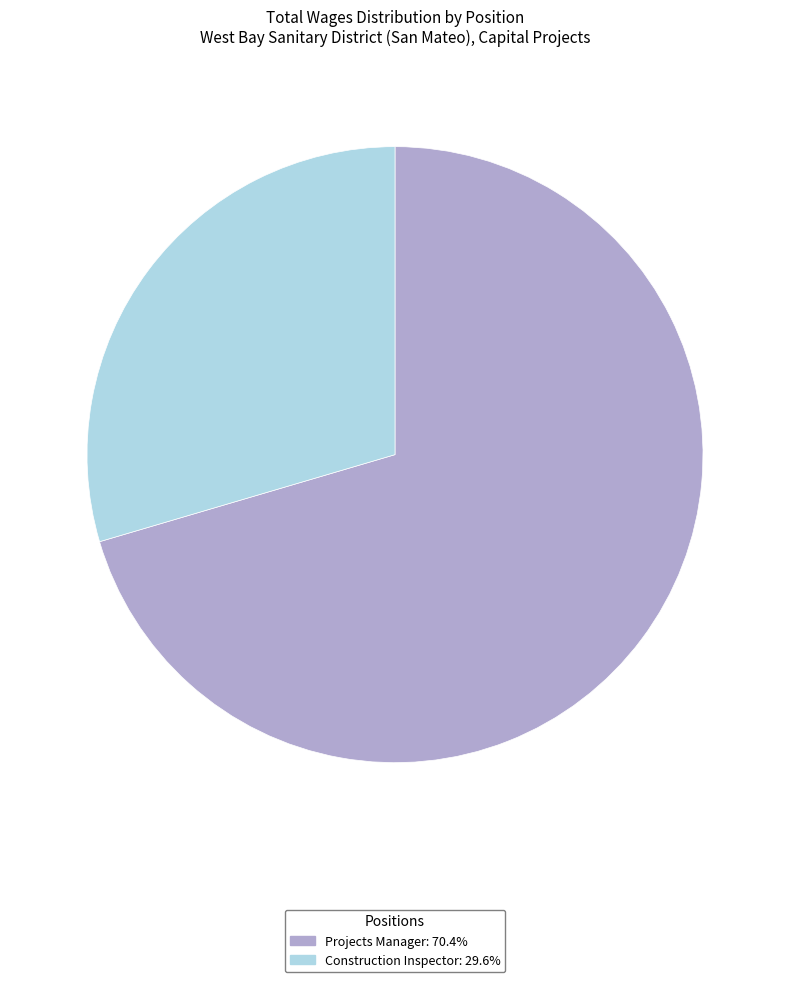

Count the number of slices in the pie.

2